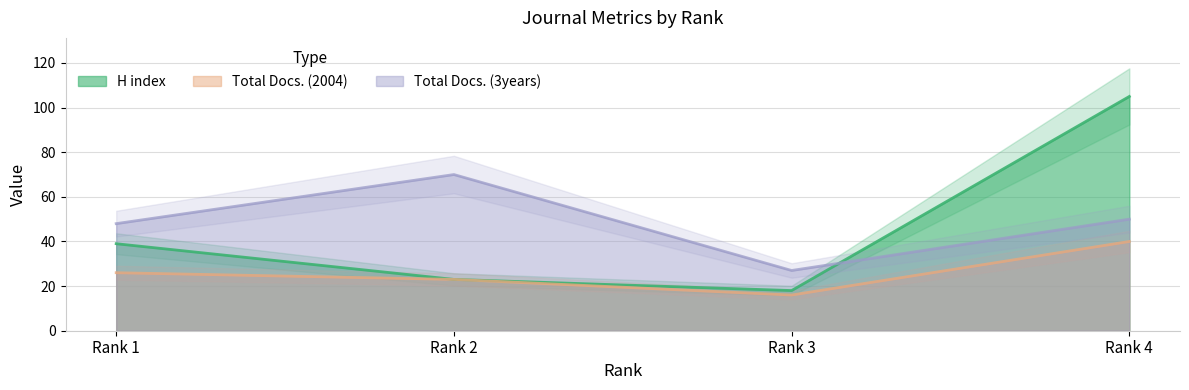

What is the sum of all Total Docs. (3years) values?

195